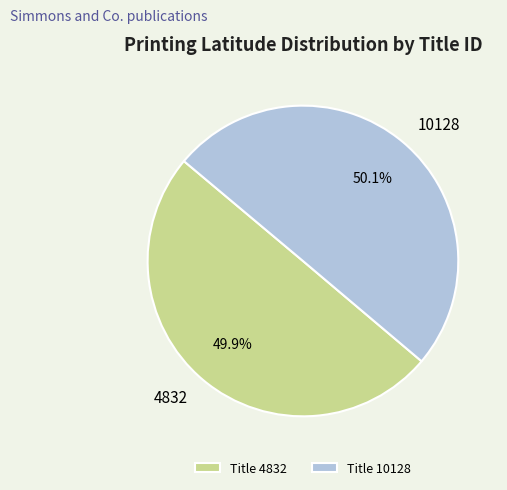

To the nearest percent, what is the combined percentage of 10128 and 4832?

100%